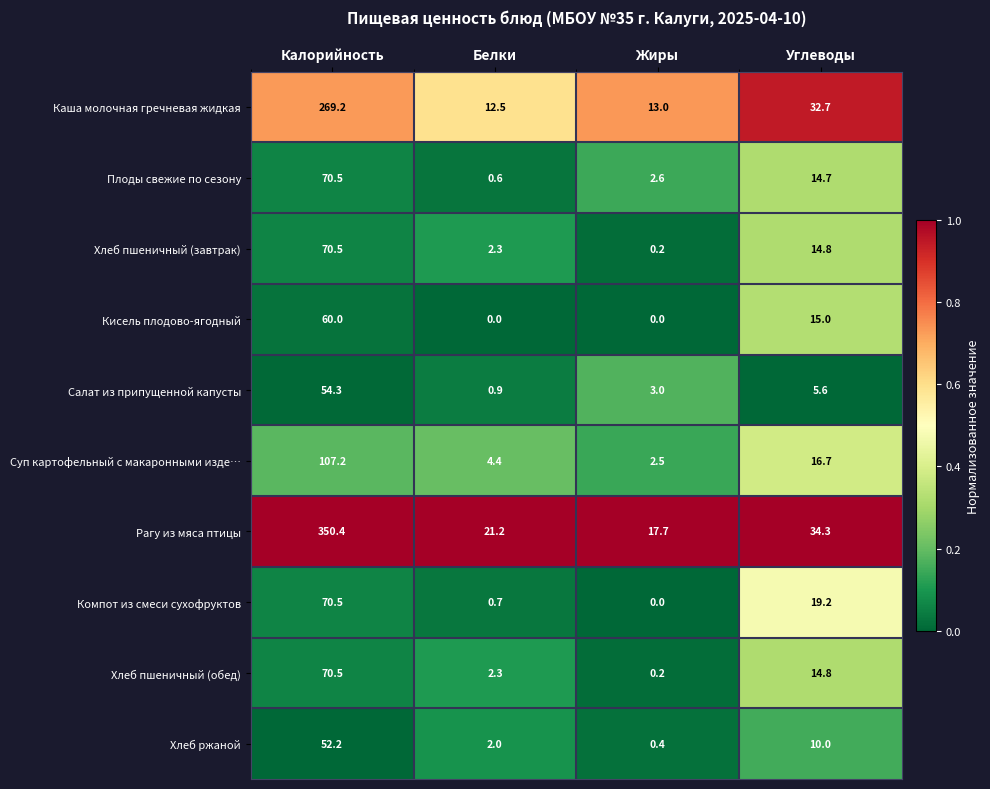

What is the spread (max minus min) of values at Калорийность?

298.2